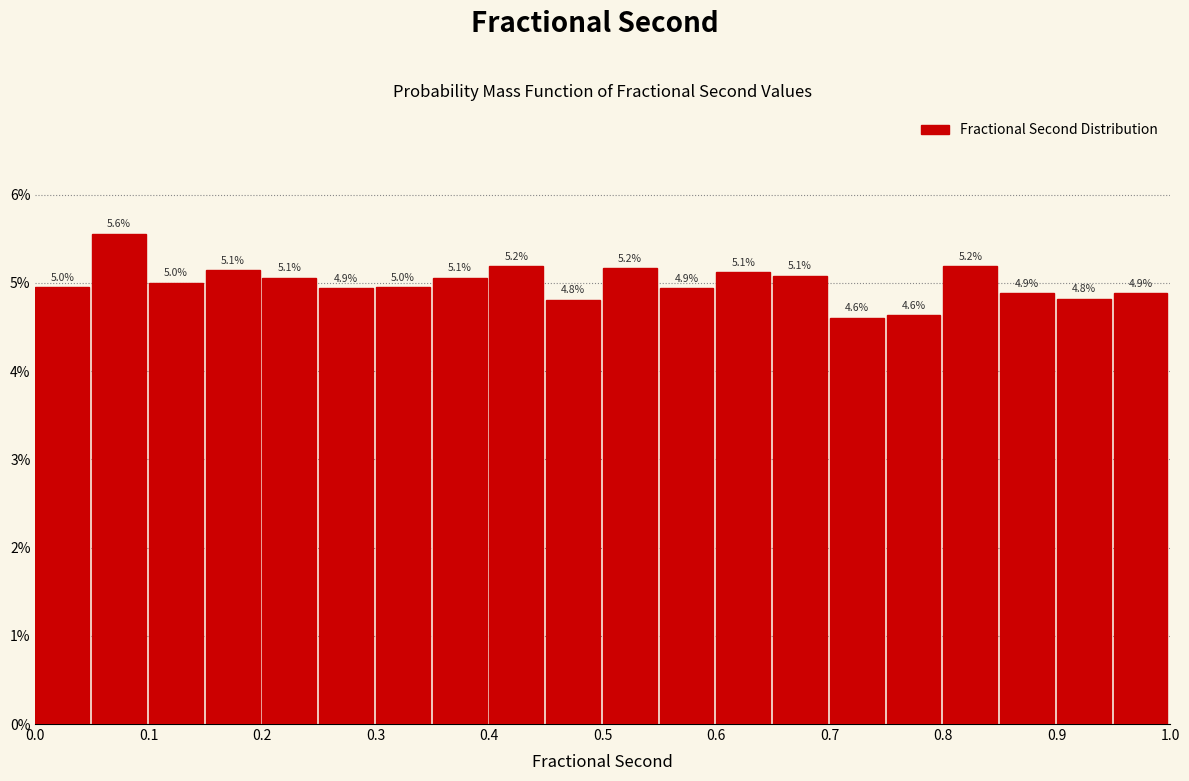

Which range on the x-axis has the tallest bar?

0.05 to 0.10